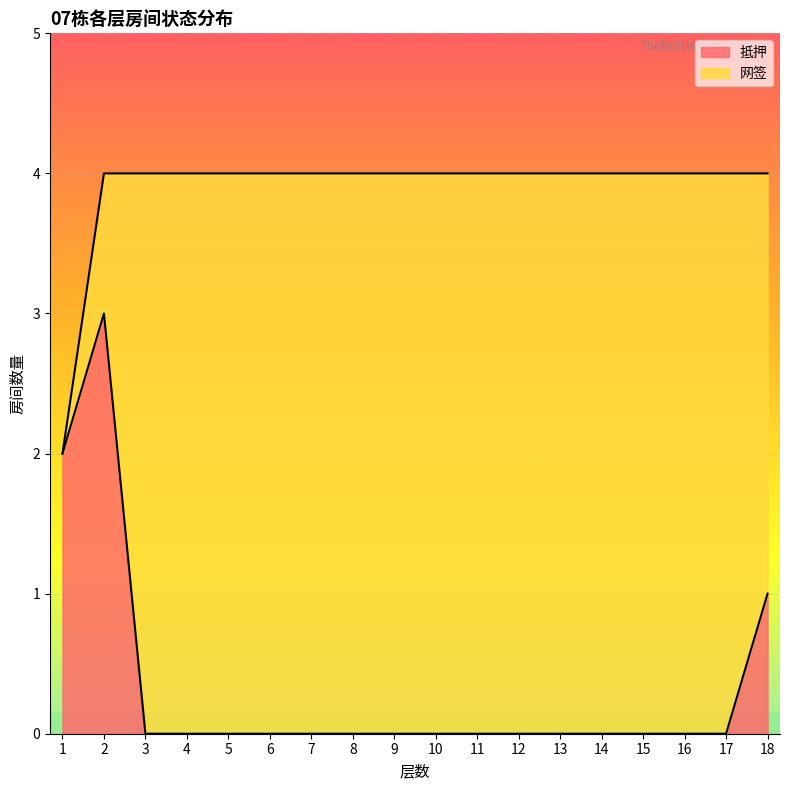

What is the maximum value for 抵押?

3